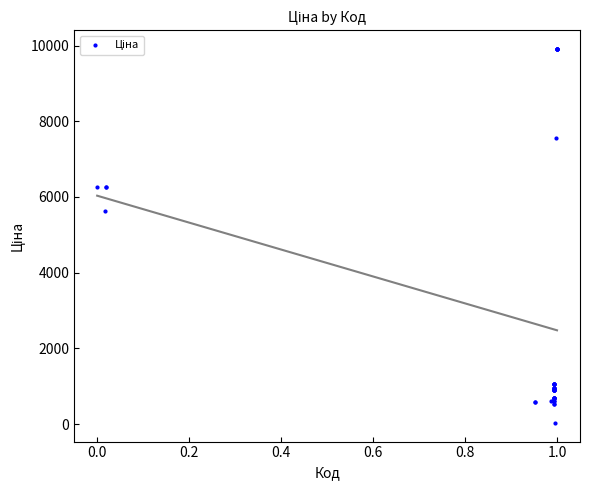

What Y value in the scatter plot is closest to 4970?

5636.0